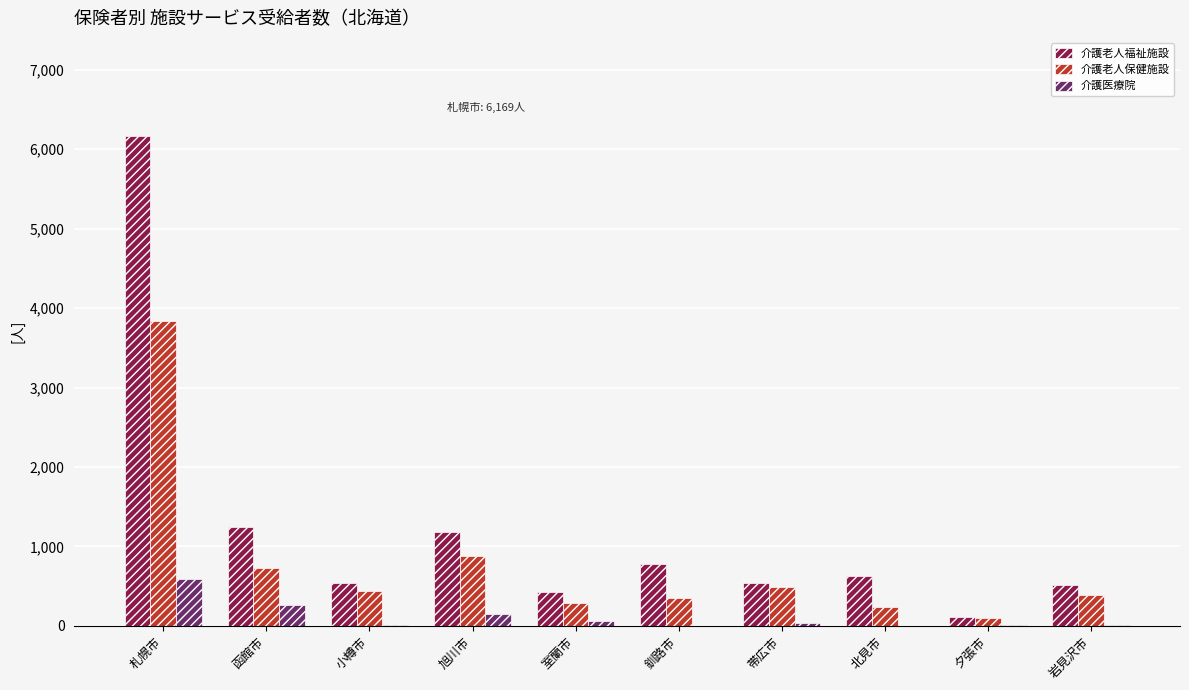

The value of 介護老人福祉施設 at 小樽市 is 542. True or false?

True